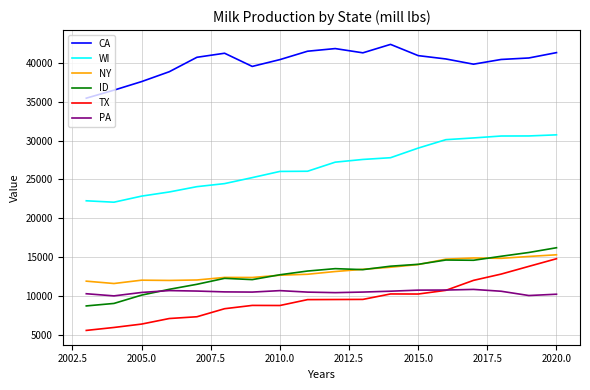

True or false: CA and WI intersect in this chart.

False